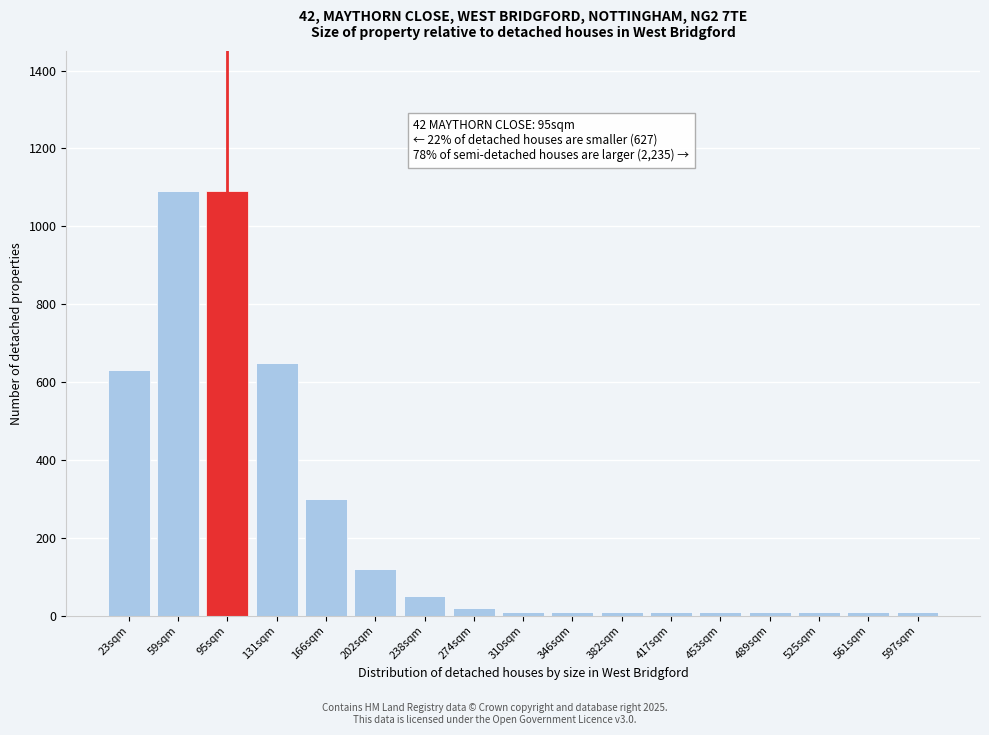

Reading left to right, transcribe all the data shown in this chart.

630	1090	1090	650	300	120	50	20	10	10	10	10	10	10	10	10	10